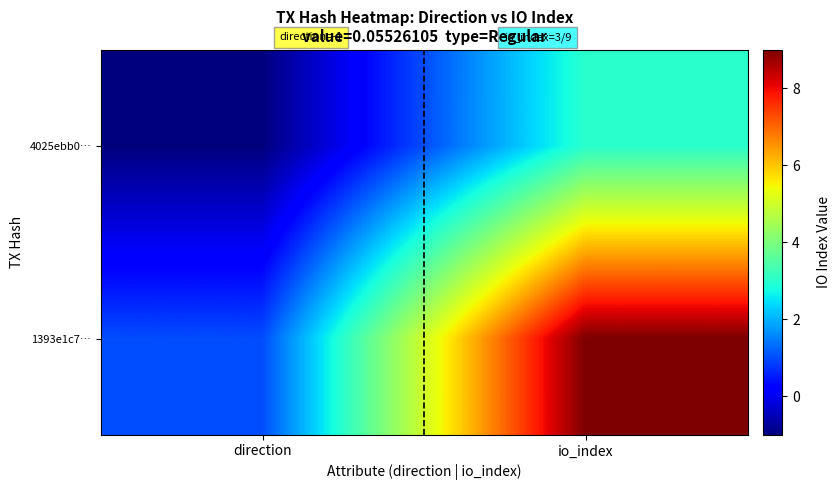

Which has a higher value, direction or io_index?

io_index